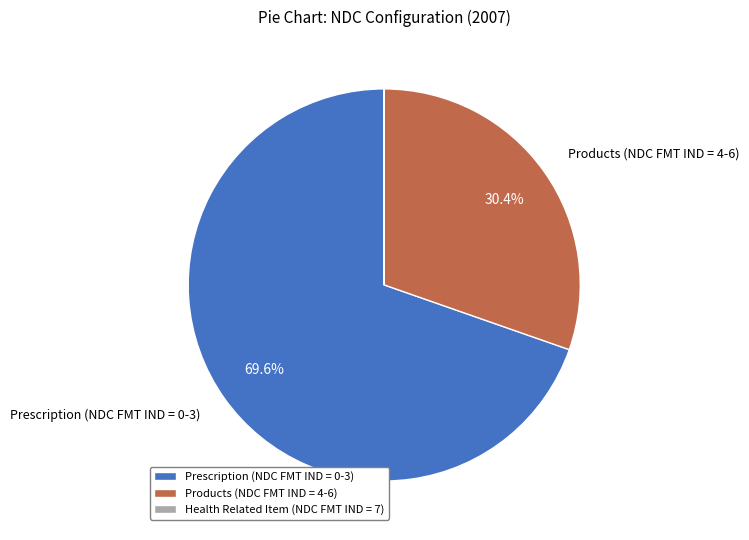

To the nearest percent, what is the combined percentage of Products (NDC FMT IND = 4-6) and Prescription (NDC FMT IND = 0-3)?

100%